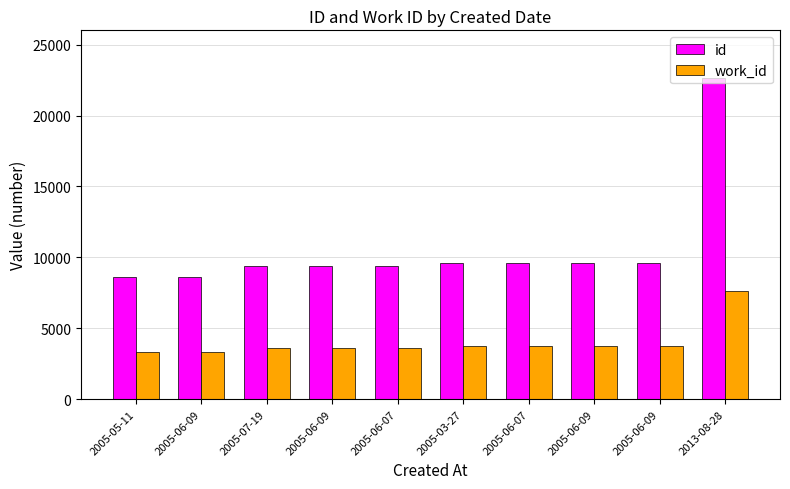

What is the sum of the id values at 2005-07-19 and 2005-06-09?

19027